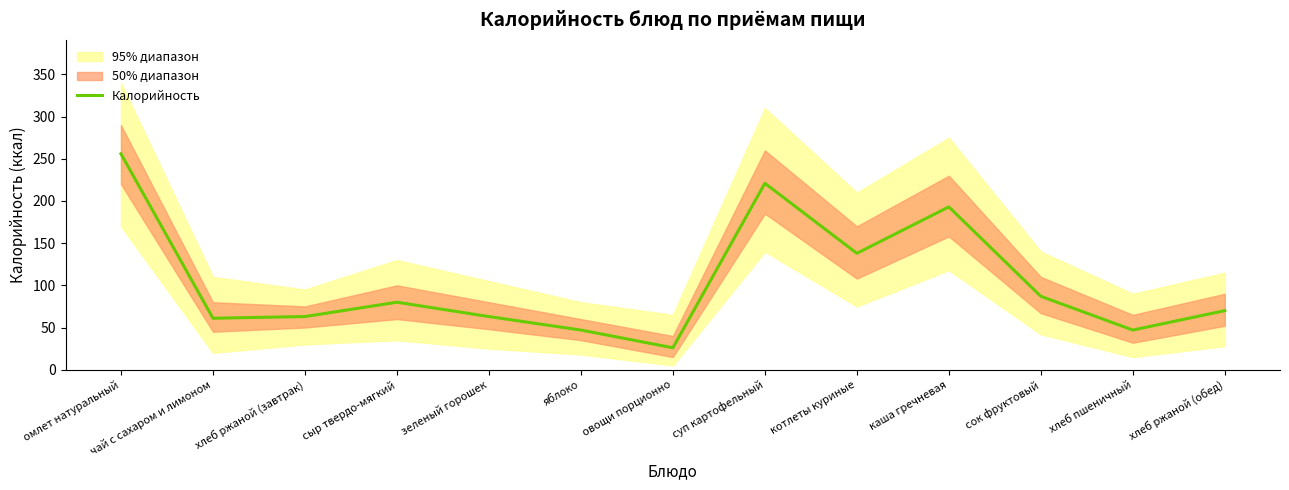

List the labels in order of value, largest first.

омлет натуральный, суп картофельный, каша гречневая, котлеты куриные, сок фруктовый, сыр твердо-мягкий, хлеб ржаной (обед), хлеб ржаной (завтрак), зеленый горошек, чай с сахаром и лимоном, яблоко, хлеб пшеничный, овощи порционно